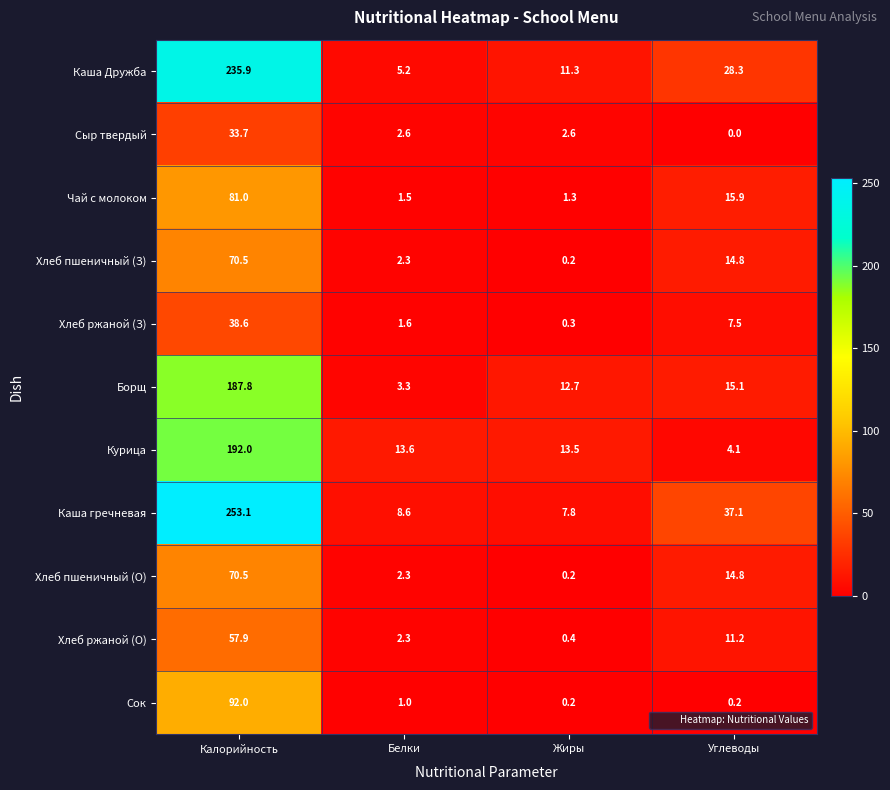

The Сок series shows 0.2 at Углеводы. True or false?

True